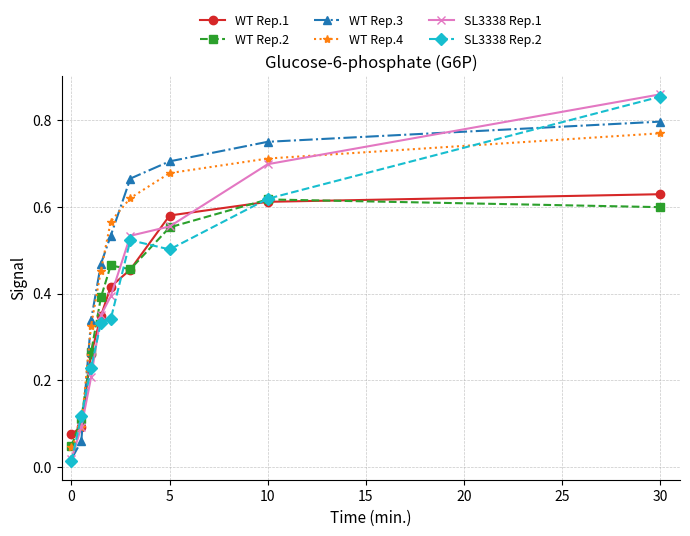

How many intersections are there between WT Rep.3 and WT Rep.1?

1